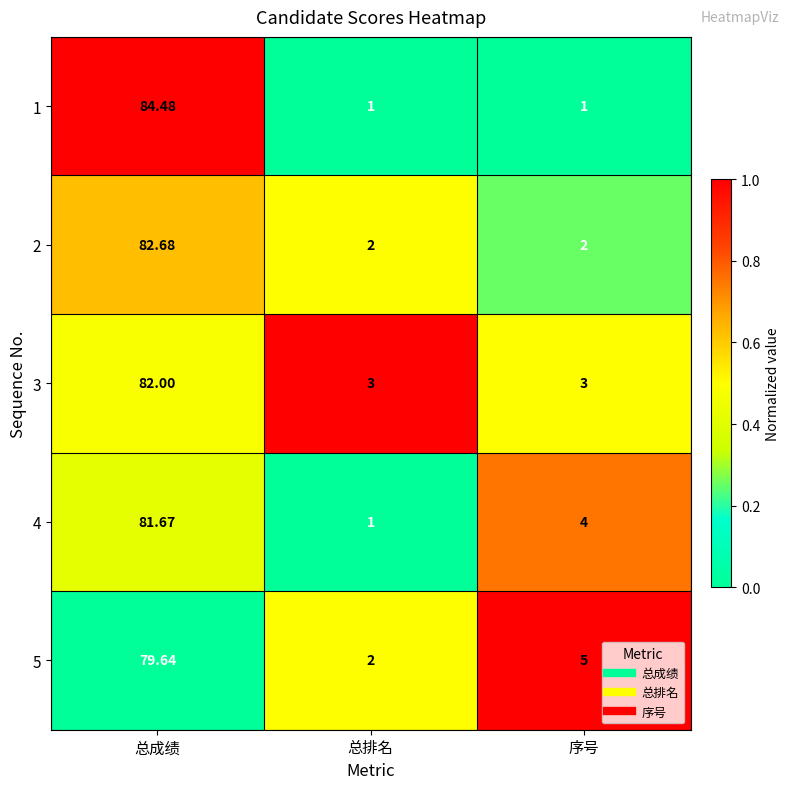

Which category has the lowest value in the 5 series?

总排名